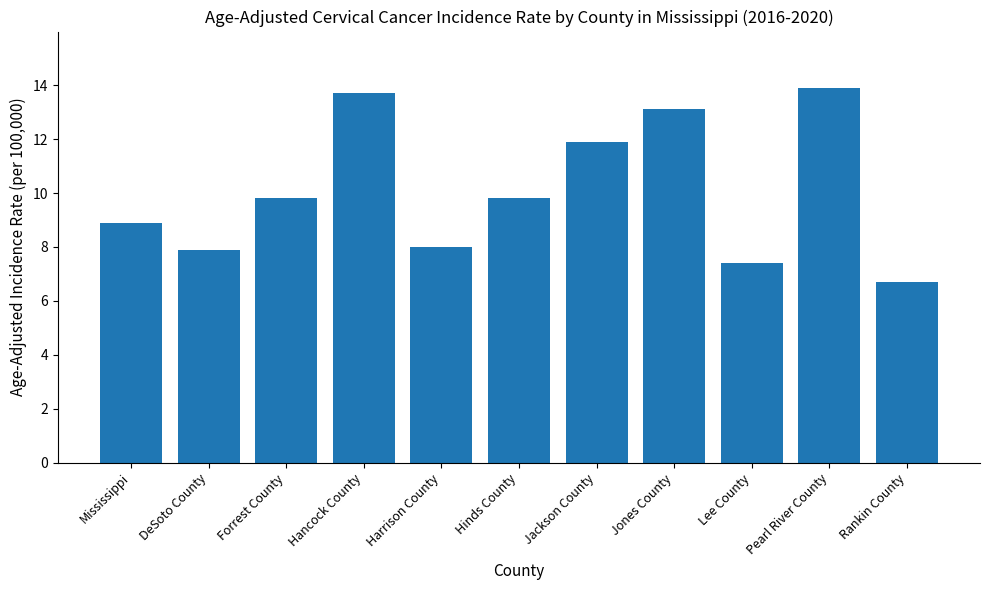

Reading left to right, what are all the values shown in this chart?

8.9	7.9	9.8	13.7	8.0	9.8	11.9	13.1	7.4	13.9	6.7